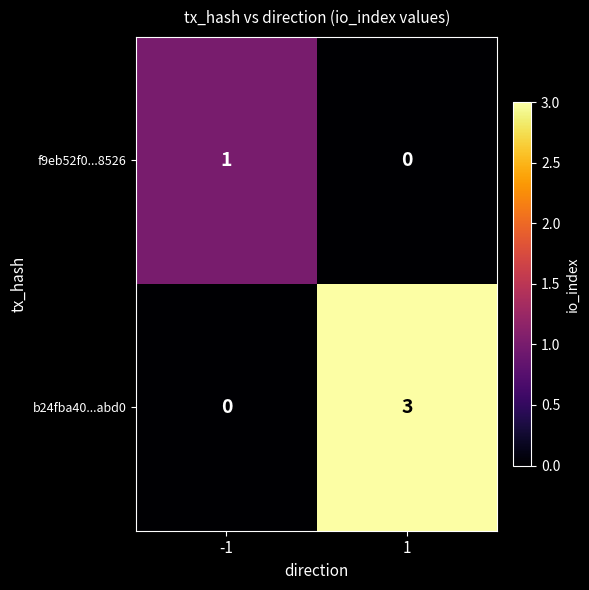

Reading left to right, what are all the values shown in this chart?

f9eb52f0...8526: 1	0
b24fba40...abd0: 0	3